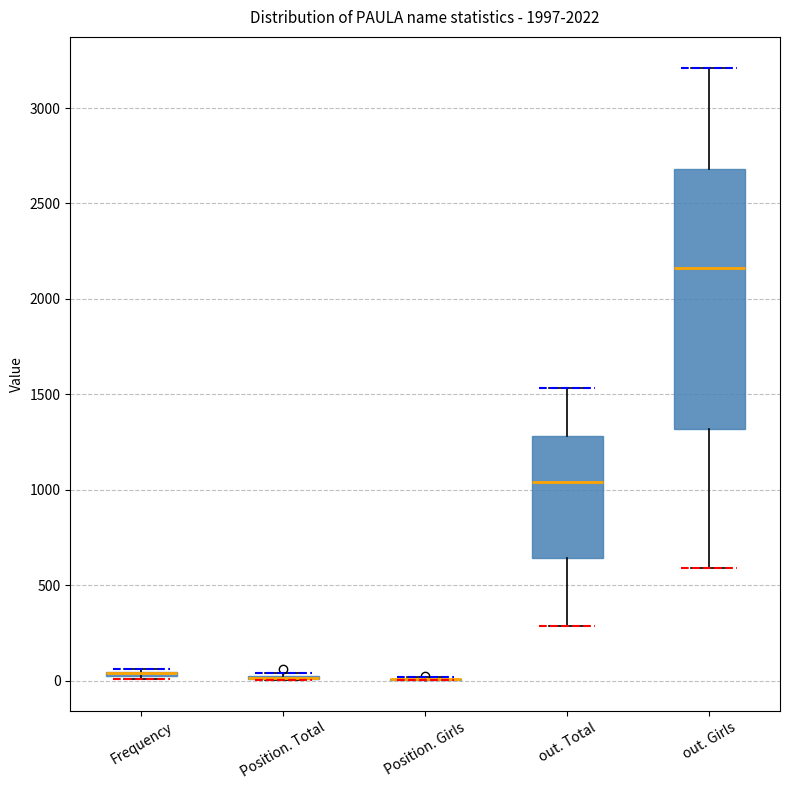

Where is the lower edge of the box for Frequency on the y-axis? The values are not printed on the chart, so give them approximately, as read against the axis.

0